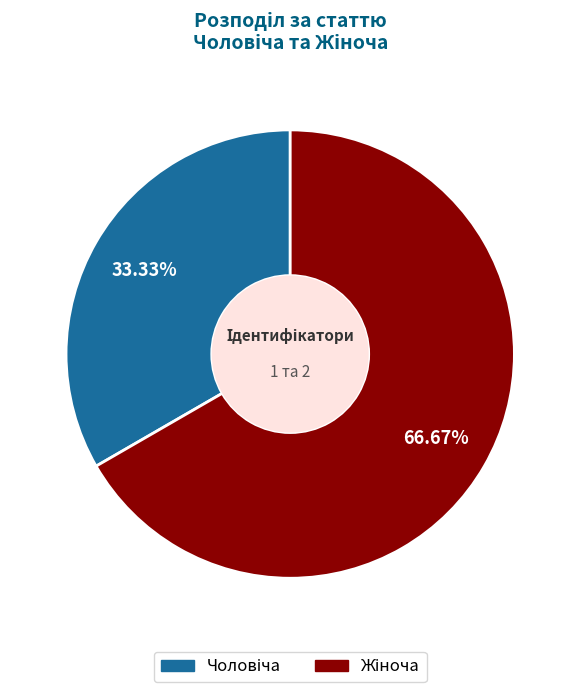

Is there a majority slice in this chart?

Yes